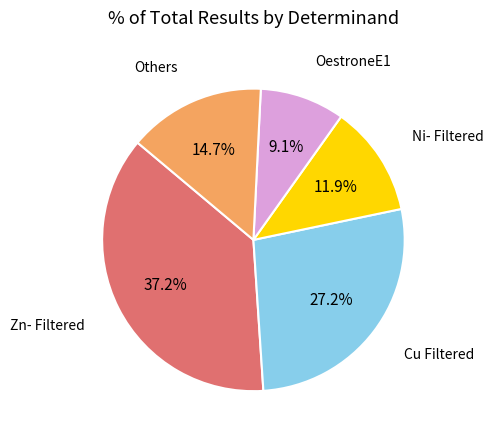

Does OestroneE1 account for over 50% of the chart?

No